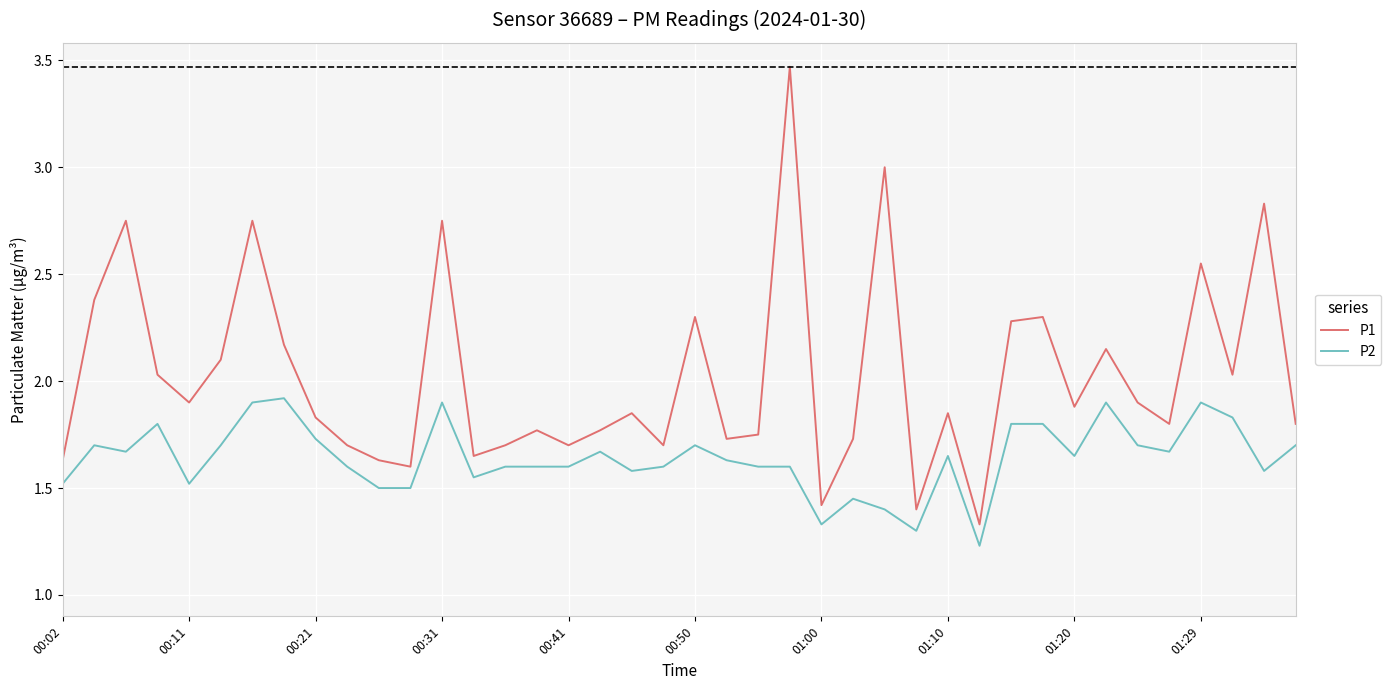

What is the difference between the maximum and minimum values in the P2 series?

0.7